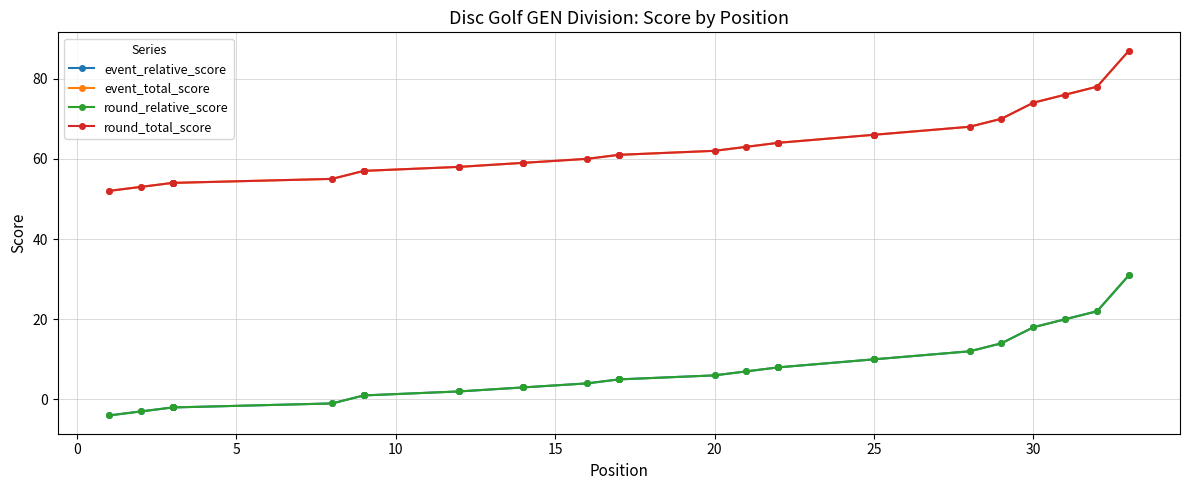

Reading left to right, extract all data points from this chart.

event_relative_score: -4	-3	-2	-2	-2	-2	-2	-1	1	1	1	2	2	3	3	4	5	5	5	6	7	8	8	8	10	10	10	12	14	18	20	22	31
event_total_score: 52	53	54	54	54	54	54	55	57	57	57	58	58	59	59	60	61	61	61	62	63	64	64	64	66	66	66	68	70	74	76	78	87
round_relative_score: -4	-3	-2	-2	-2	-2	-2	-1	1	1	1	2	2	3	3	4	5	5	5	6	7	8	8	8	10	10	10	12	14	18	20	22	31
round_total_score: 52	53	54	54	54	54	54	55	57	57	57	58	58	59	59	60	61	61	61	62	63	64	64	64	66	66	66	68	70	74	76	78	87